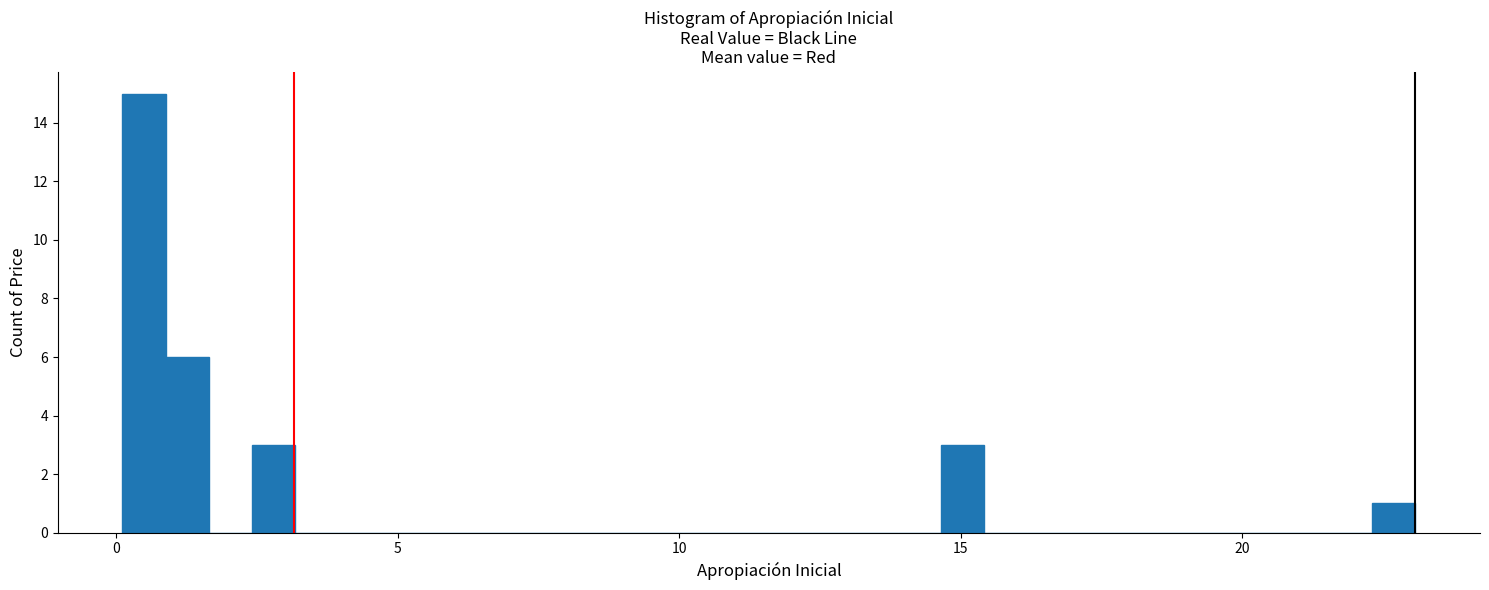

Read against the x-axis, roughly where is the centre of the tallest bar?

0.5